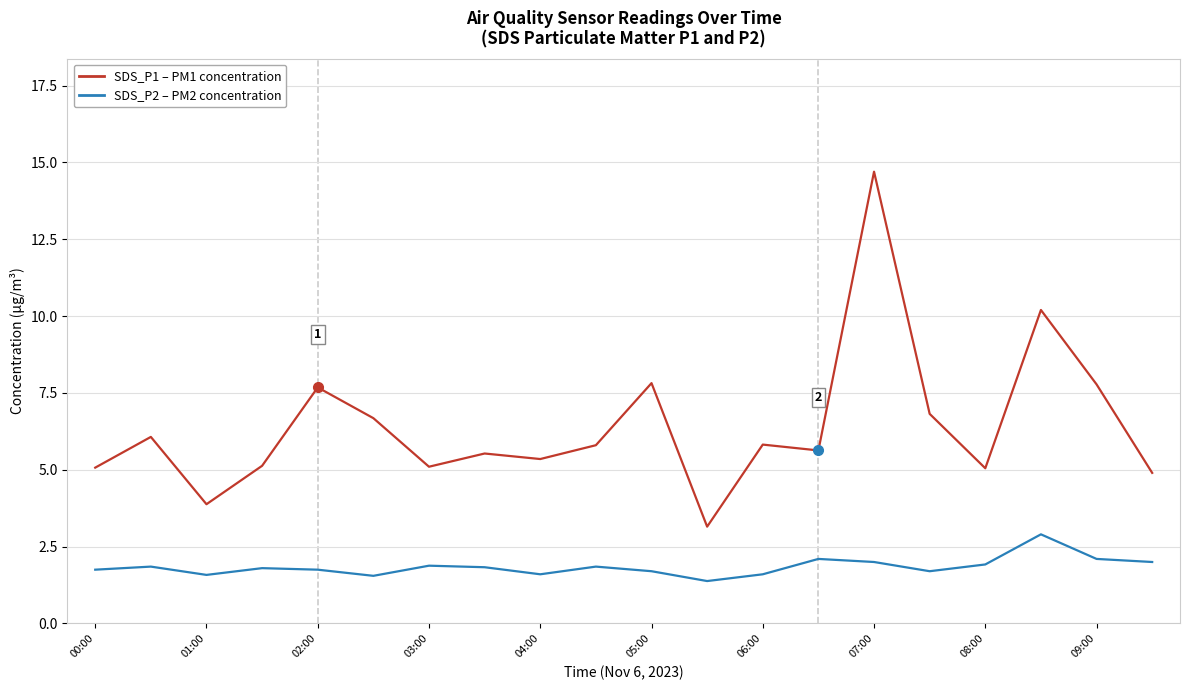

What is the greatest value displayed?

14.7